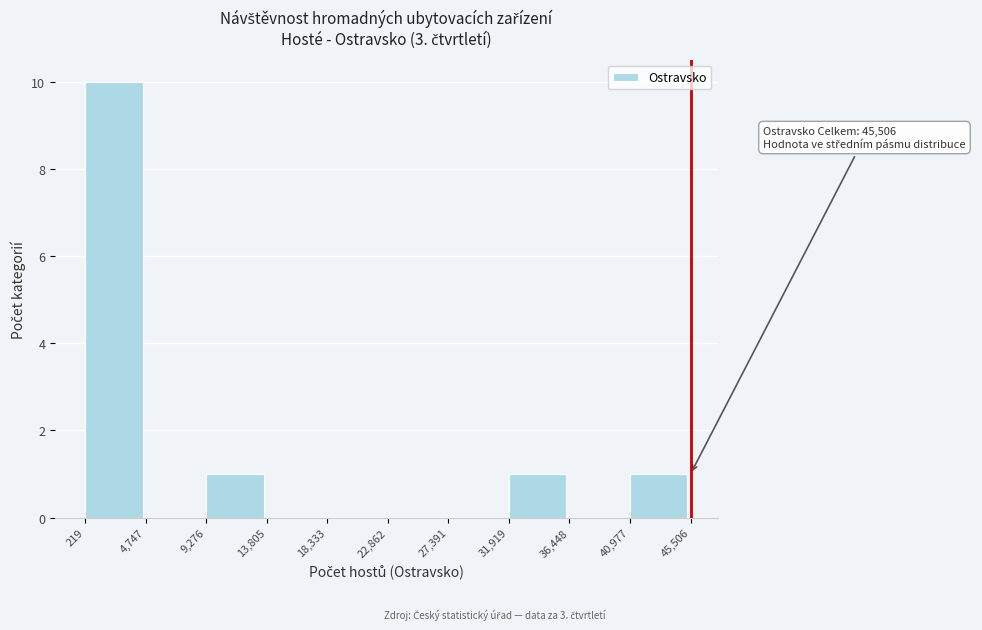

Over which range of the x-axis is the bar tallest?

219 to 4,747